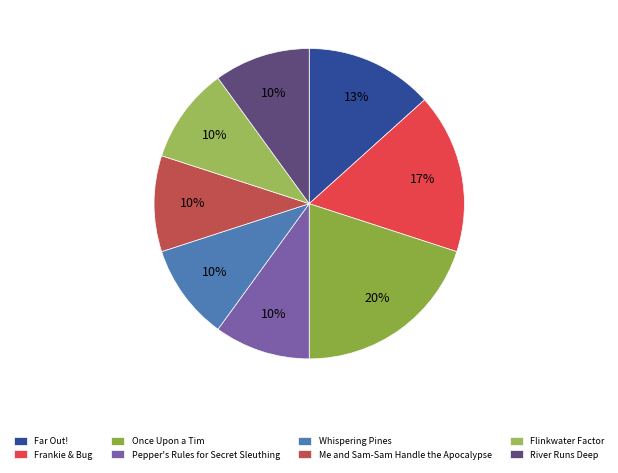

Does any single category account for the majority?

No